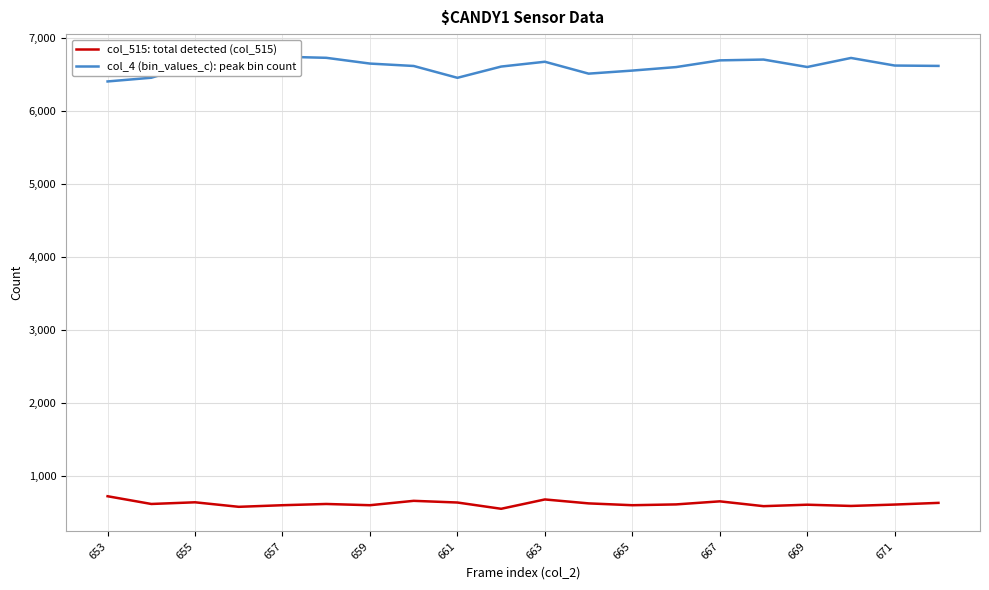

Which series has the largest total across all categories?

col_4 (bin_values_c): peak bin count